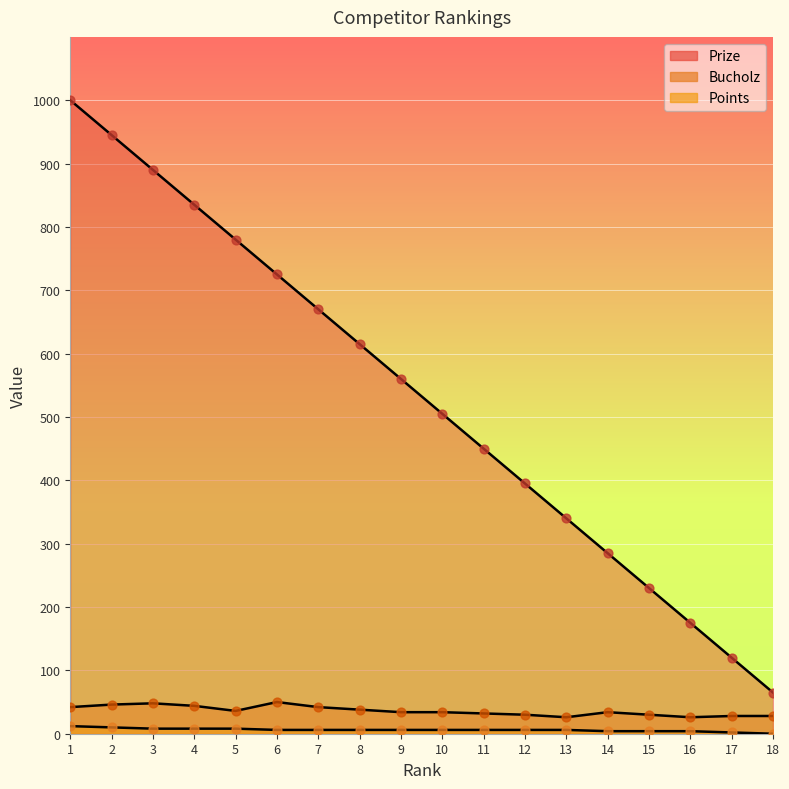

What are all the series names shown in the legend?

Prize, Bucholz, Points